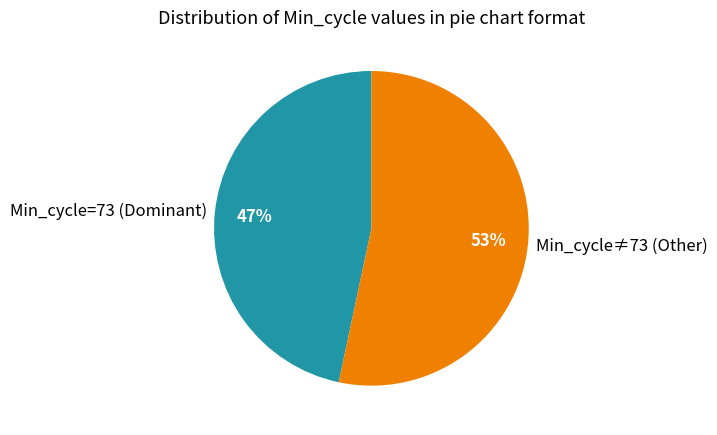

Is there any slice that represents more than half of the pie?

Yes